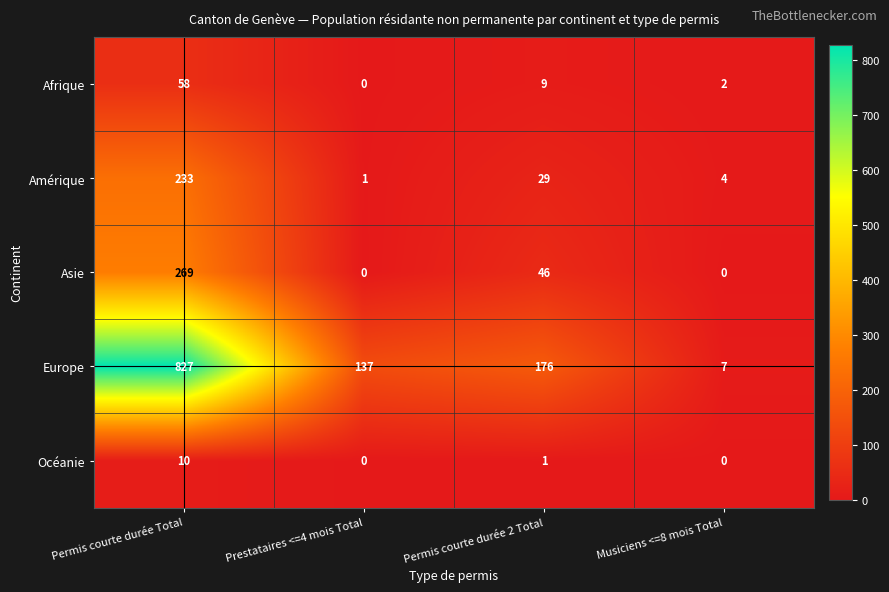

What is the total value across all series at Musiciens <=8 mois Total?

13